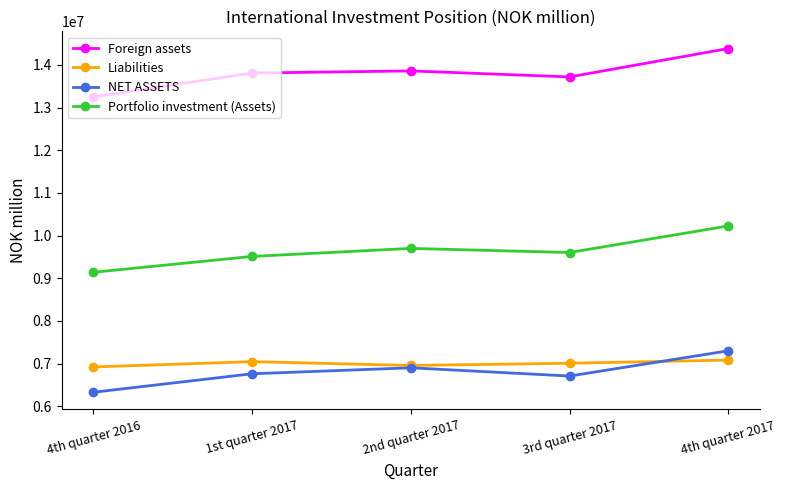

In Foreign assets, how many points are lower than both neighbors (excluding endpoints)?

1